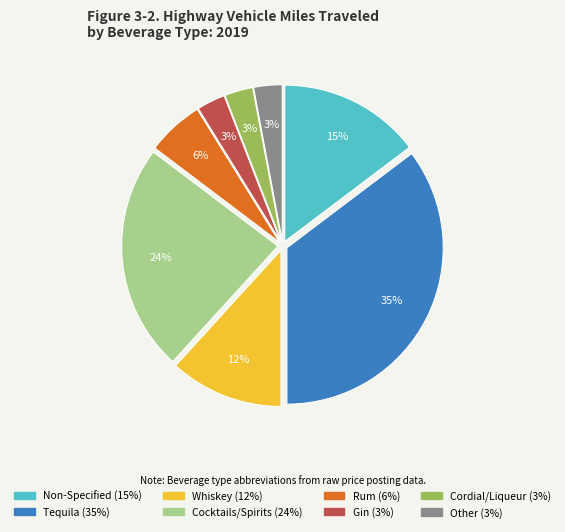

Is there a majority slice in this chart?

No